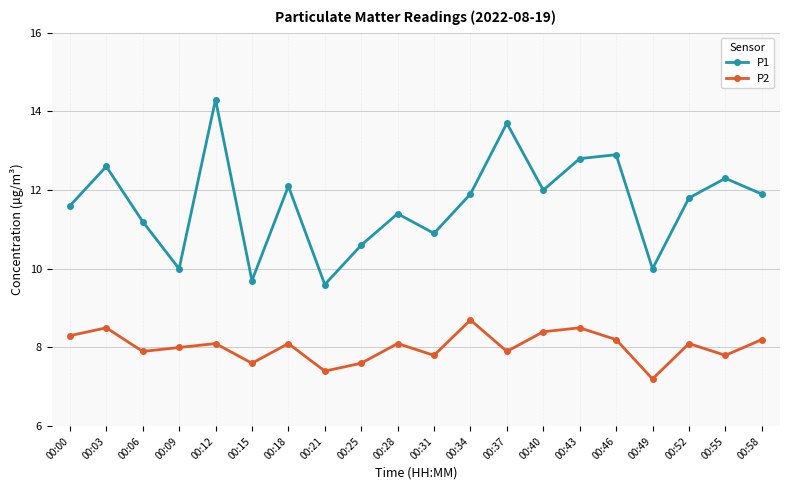

What is the difference between the maximum and minimum values in the P2 series?

1.5